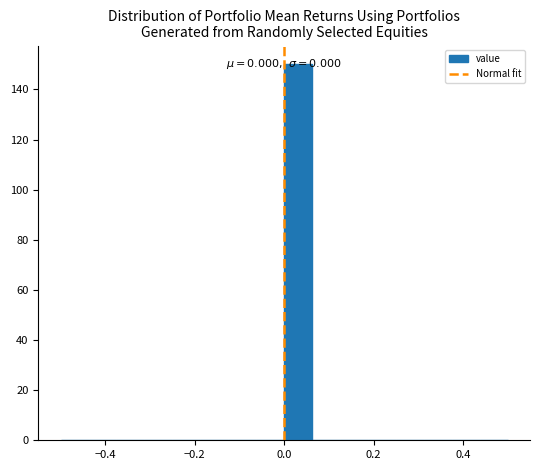

Read against the x-axis, roughly where is the centre of the tallest bar?

0.04